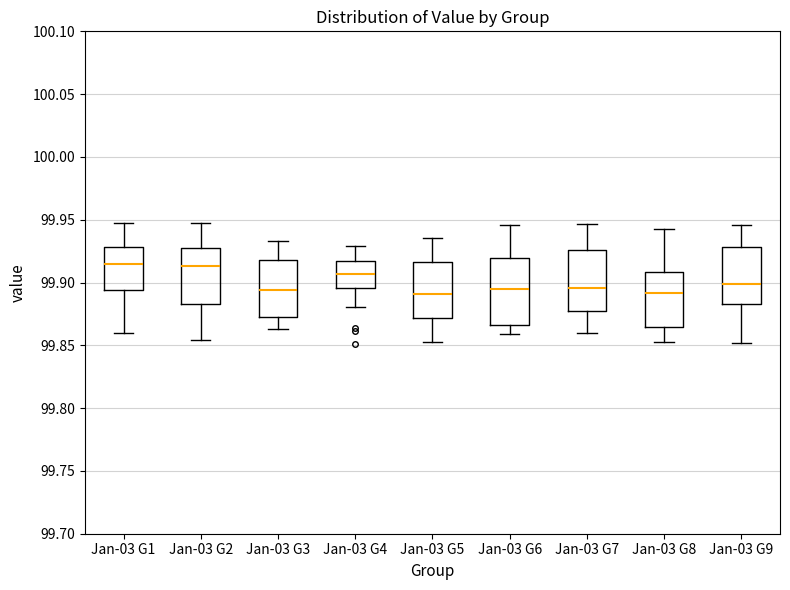

Reading left to right, transcribe this box plot: for each box, give where its median line is, the range the box spans, and where its two whiskers end, as read against the y-axis. The values are not printed on the chart, so give them approximately, as read against the axis.

Jan-03 G1: median 99.915, box 99.895 to 99.930, whiskers 99.860 to 99.950
Jan-03 G2: median 99.915, box 99.885 to 99.930, whiskers 99.855 to 99.945
Jan-03 G3: median 99.895, box 99.875 to 99.920, whiskers 99.865 to 99.935
Jan-03 G4: median 99.905, box 99.895 to 99.915, whiskers 99.880 to 99.930
Jan-03 G5: median 99.890, box 99.870 to 99.915, whiskers 99.850 to 99.935
Jan-03 G6: median 99.895, box 99.865 to 99.920, whiskers 99.860 to 99.945
Jan-03 G7: median 99.895, box 99.875 to 99.925, whiskers 99.860 to 99.945
Jan-03 G8: median 99.890, box 99.865 to 99.910, whiskers 99.850 to 99.945
Jan-03 G9: median 99.900, box 99.885 to 99.930, whiskers 99.850 to 99.945